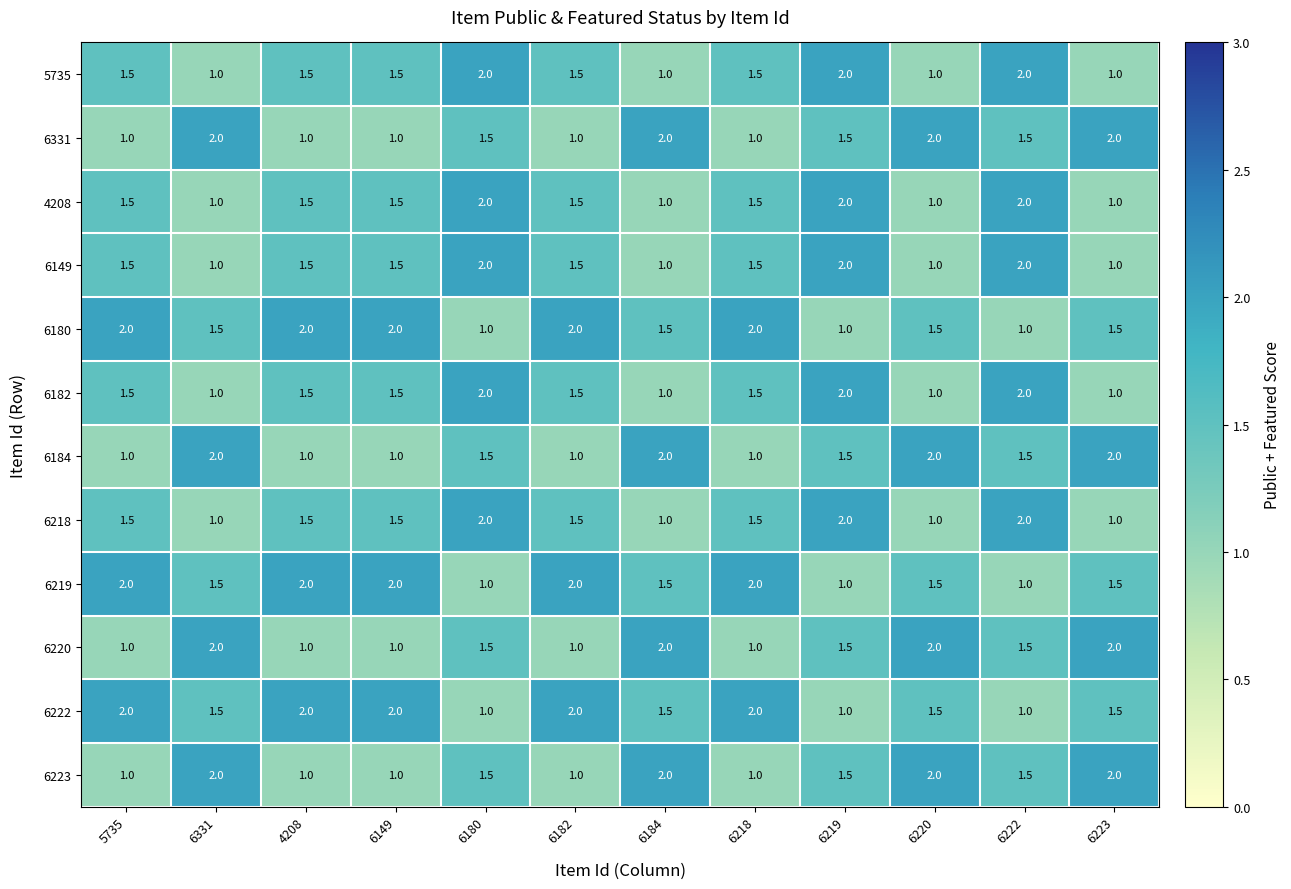

At how many categories does at least one series exceed 1?

12